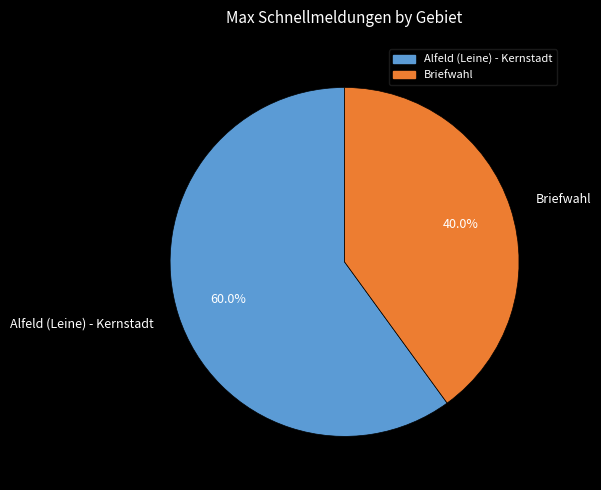

To the nearest percent, what is the difference between the largest and smallest slice percentages?

20%